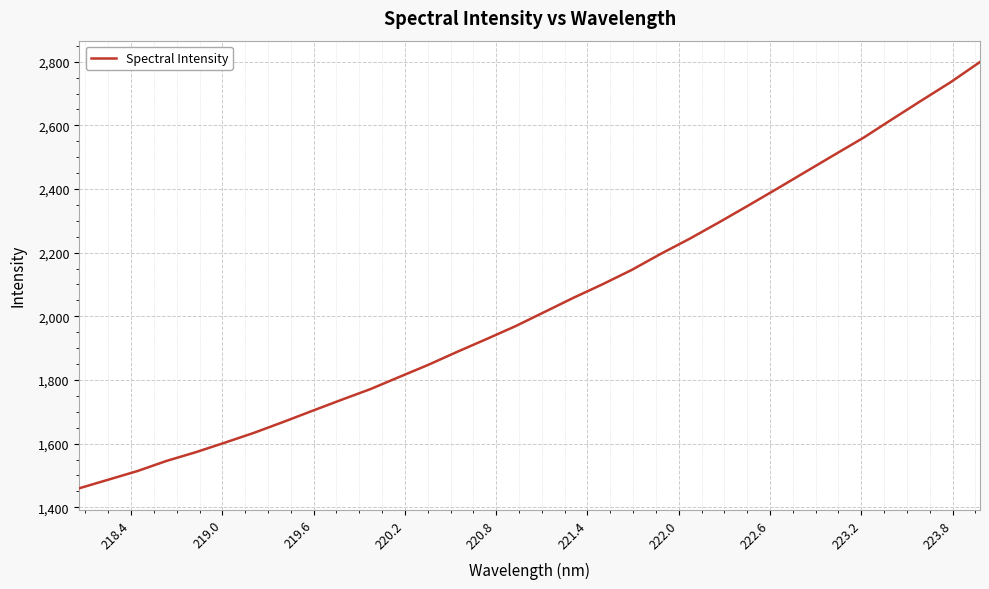

What is the maximum value shown in the chart?

2799.2